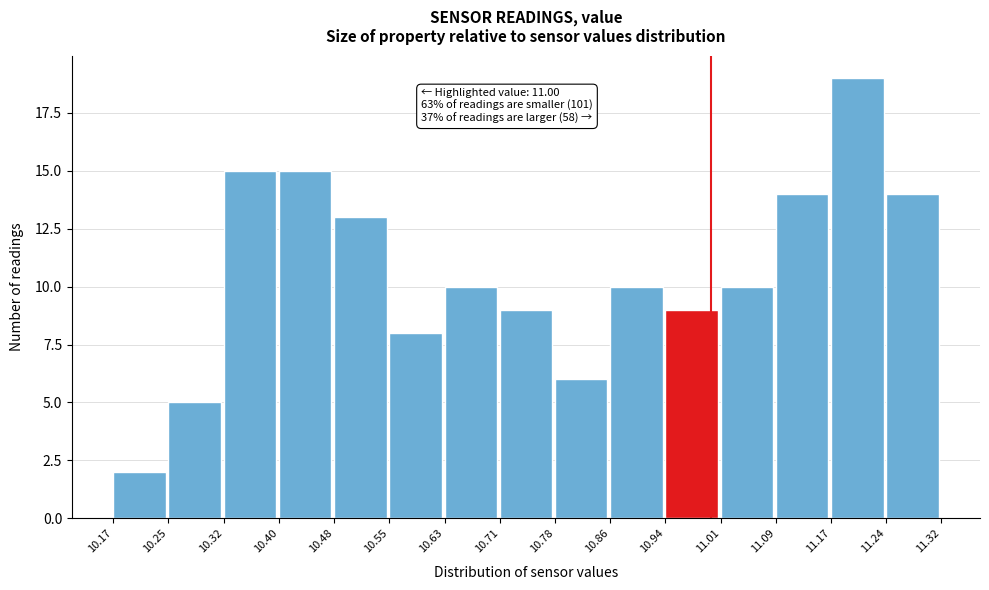

Over which range of the x-axis is the bar tallest?

11.17 to 11.24